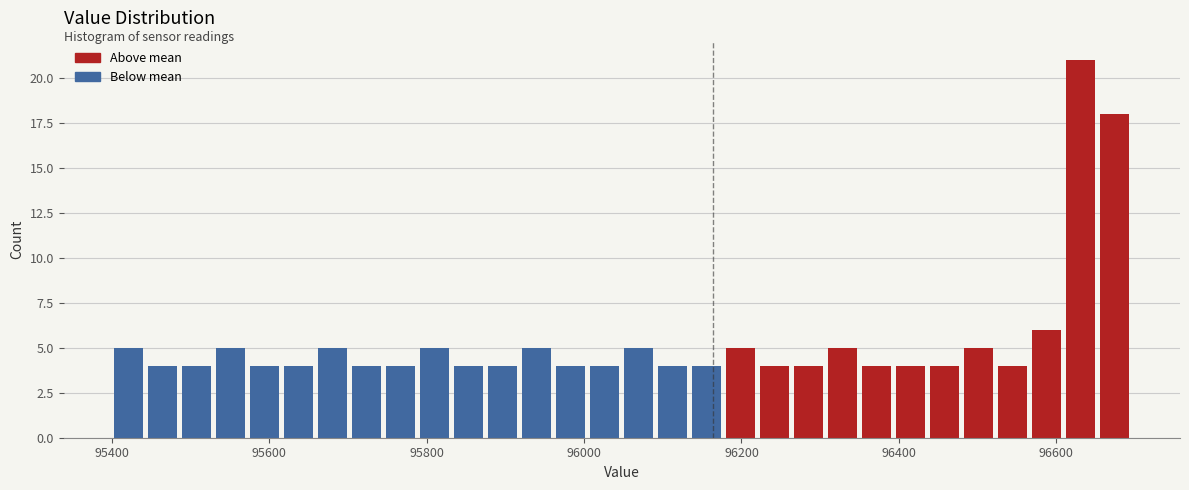

Around what value on the x-axis is the tallest bar? Give the approximate position of its centre, as read against the axis.

96640